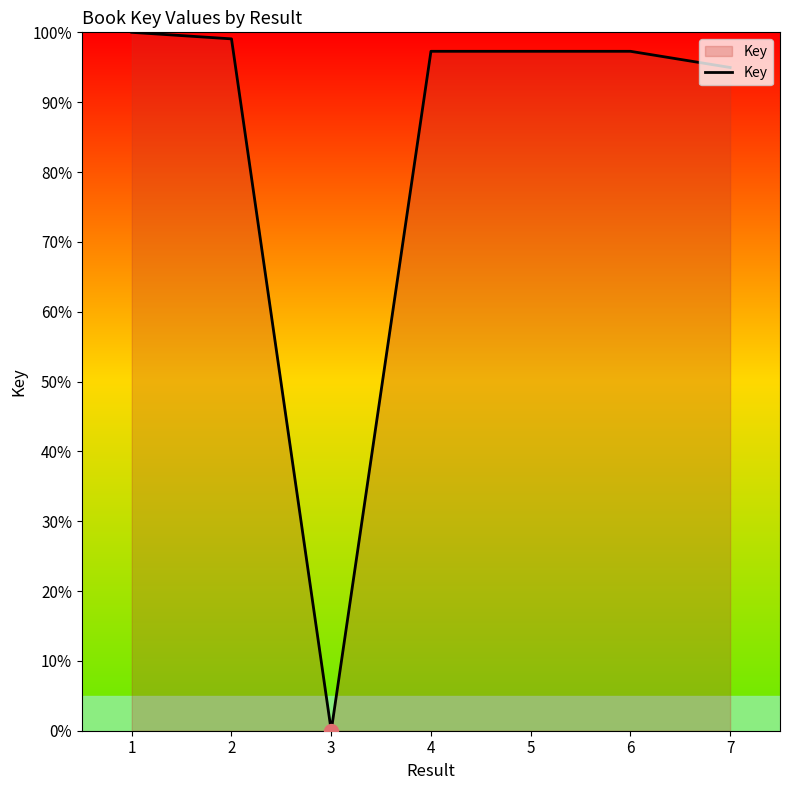

What is the sum of the values at 1 and 5?

197.3